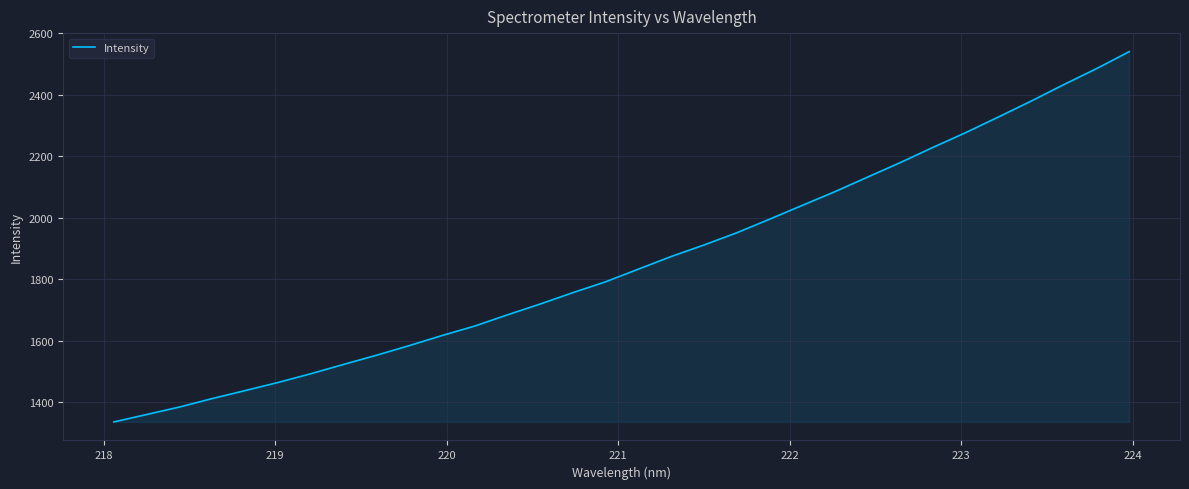

What is the minimum value shown in the chart?

1334.9